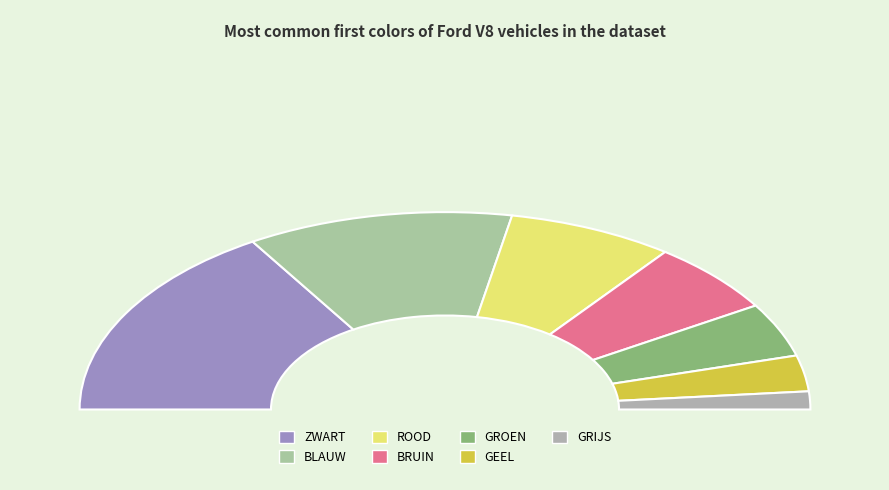

How many slices are in this pie chart?

7